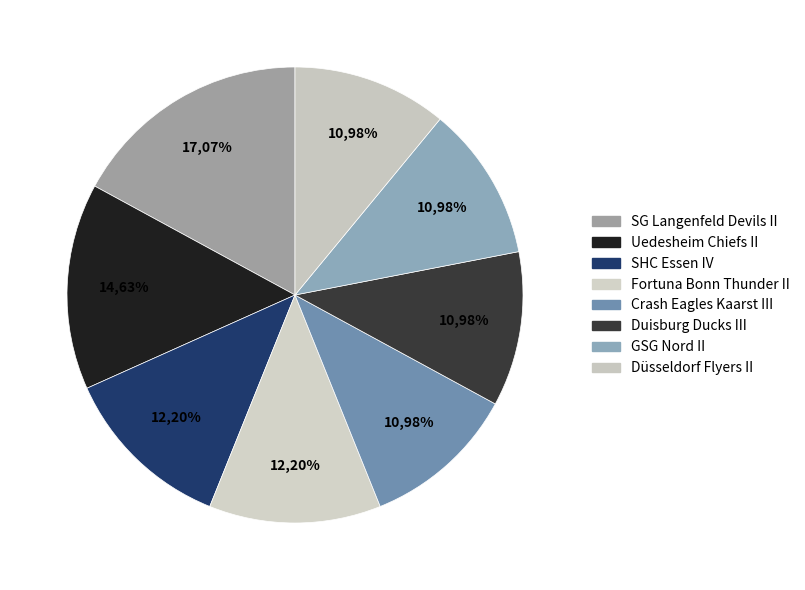

Between SG Langenfeld Devils II and GSG Nord II, which is larger?

SG Langenfeld Devils II